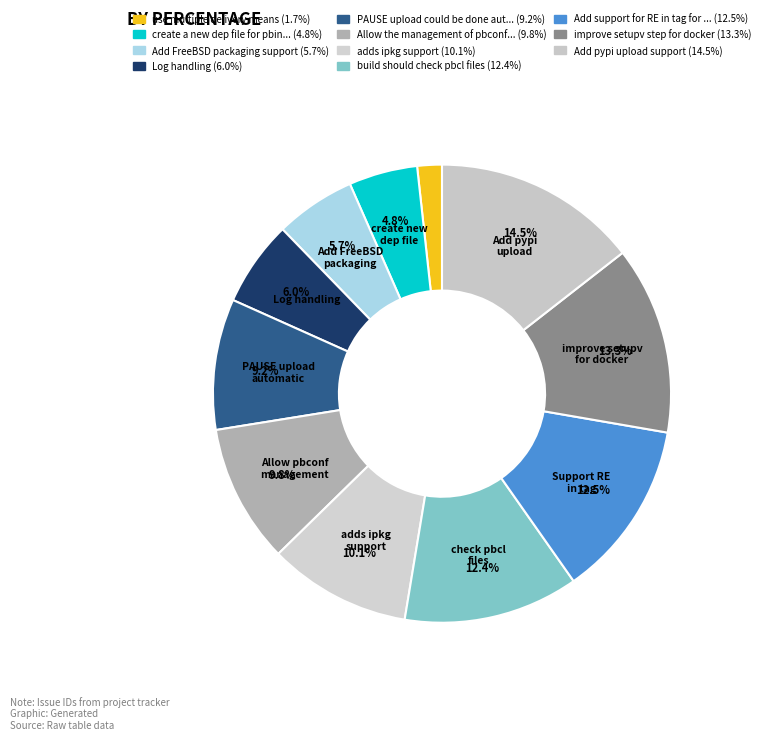

Which category has the smallest portion of the pie?

use multiple delivery means